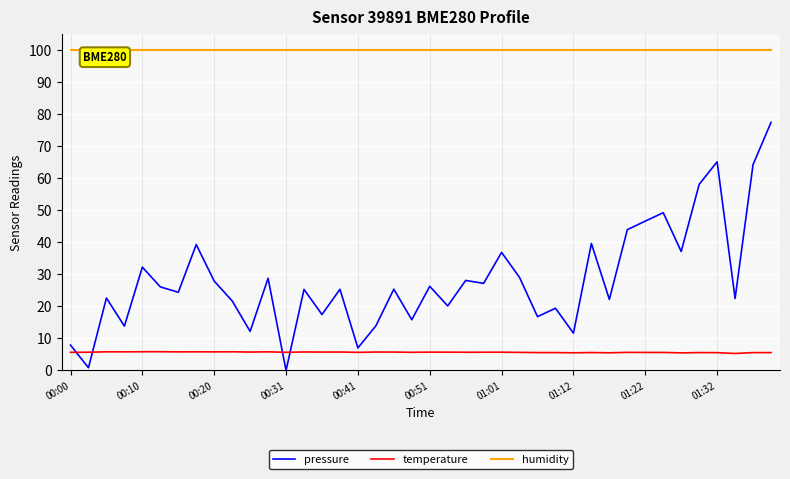

Which series has the widest spread of values?

pressure